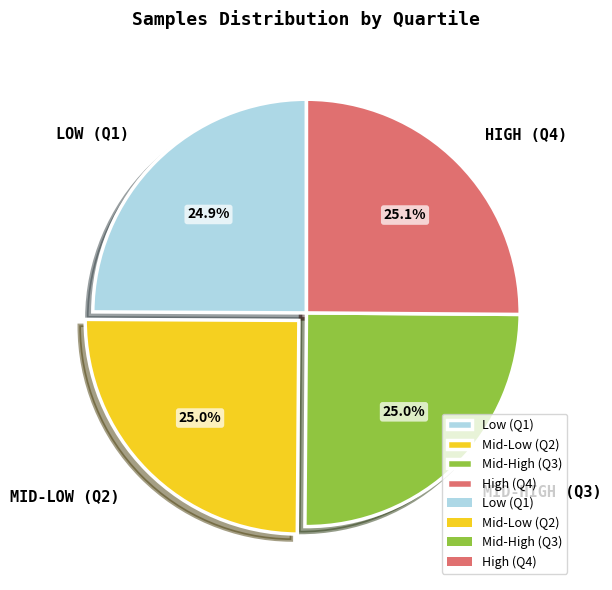

Does any single category account for the majority?

No